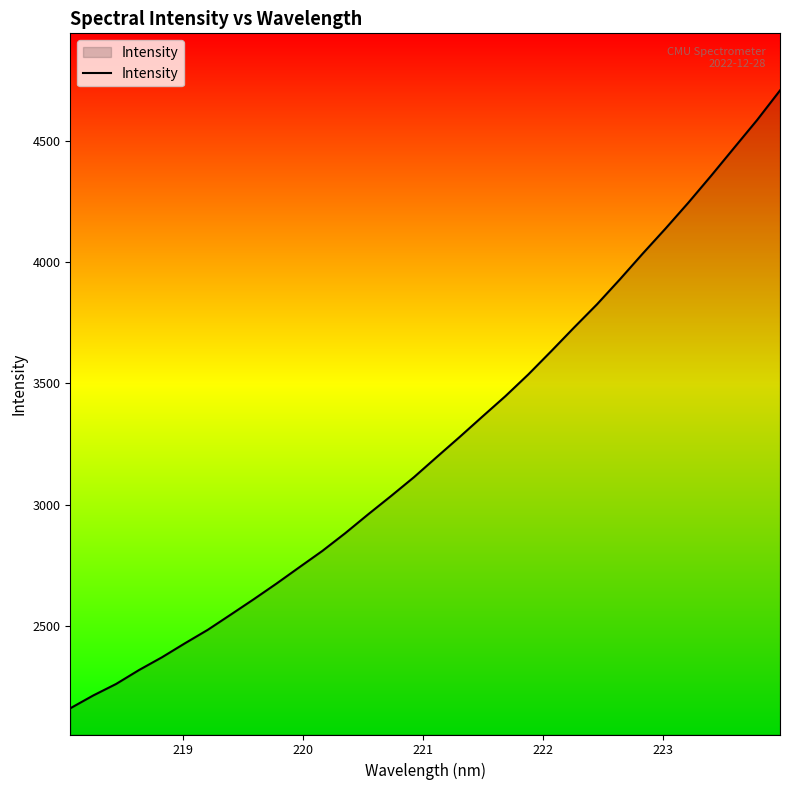

What is the minimum value shown in the chart?

2160.4